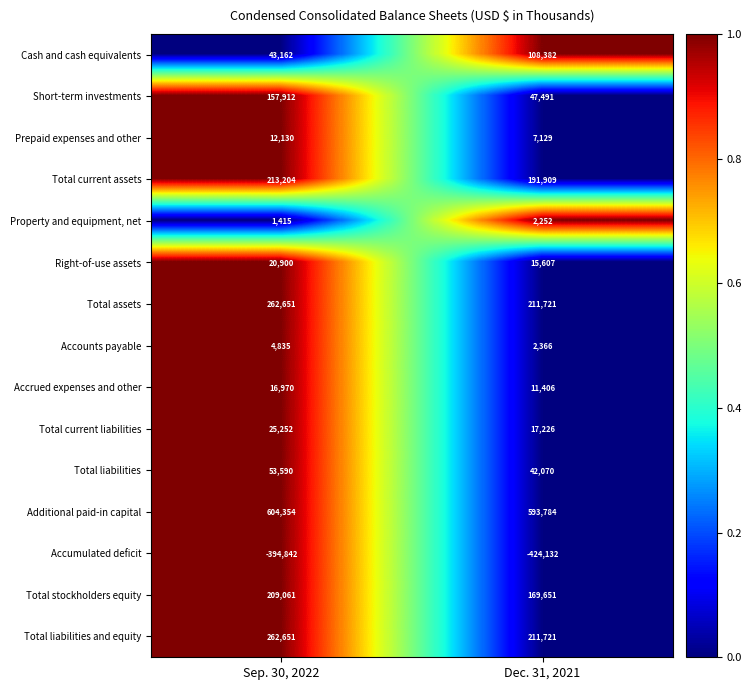

Rank the categories by Total assets value from lowest to highest.

Dec. 31, 2021, Sep. 30, 2022